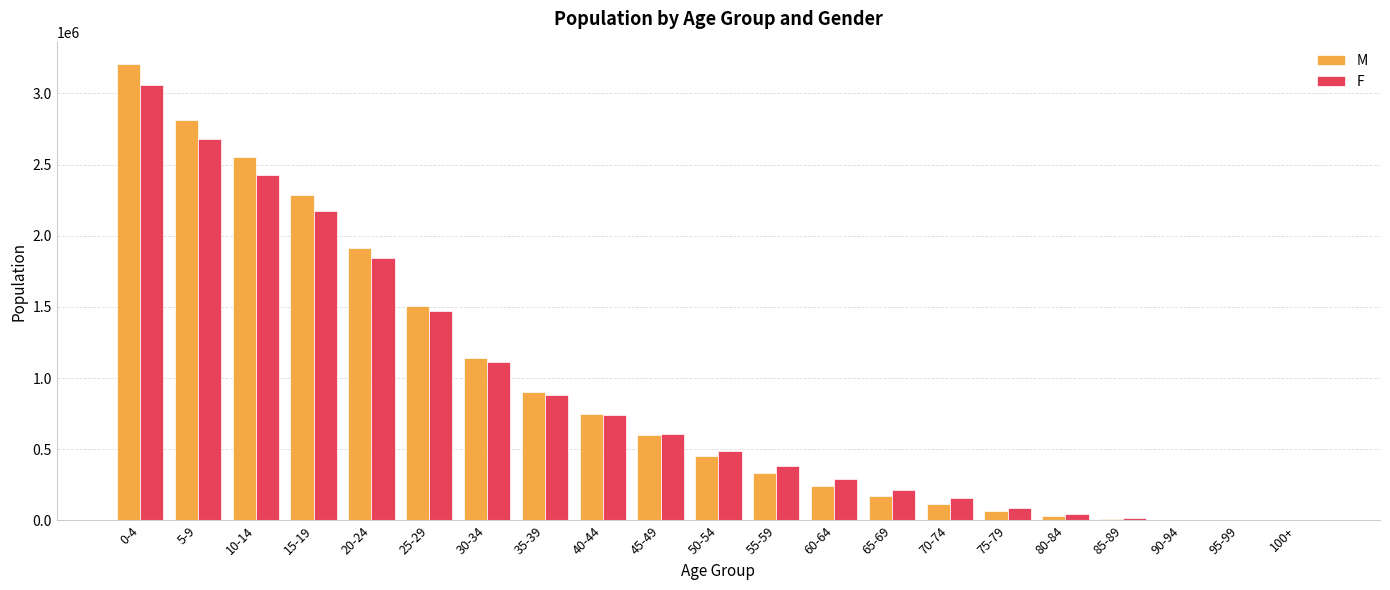

Which series changed the most between 15-19 and 65-69?

M